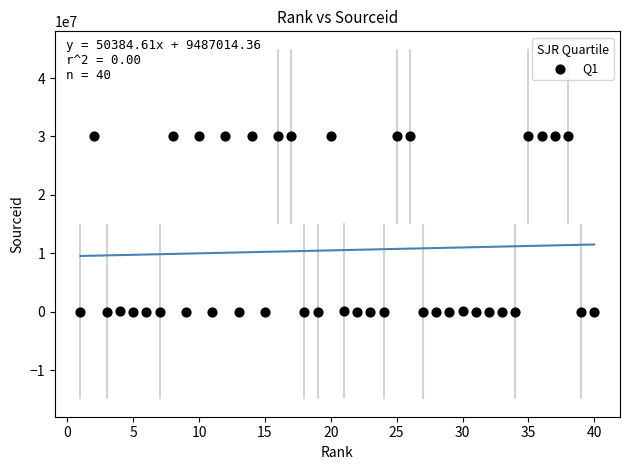

What is the range of X values (max minus min)?

39